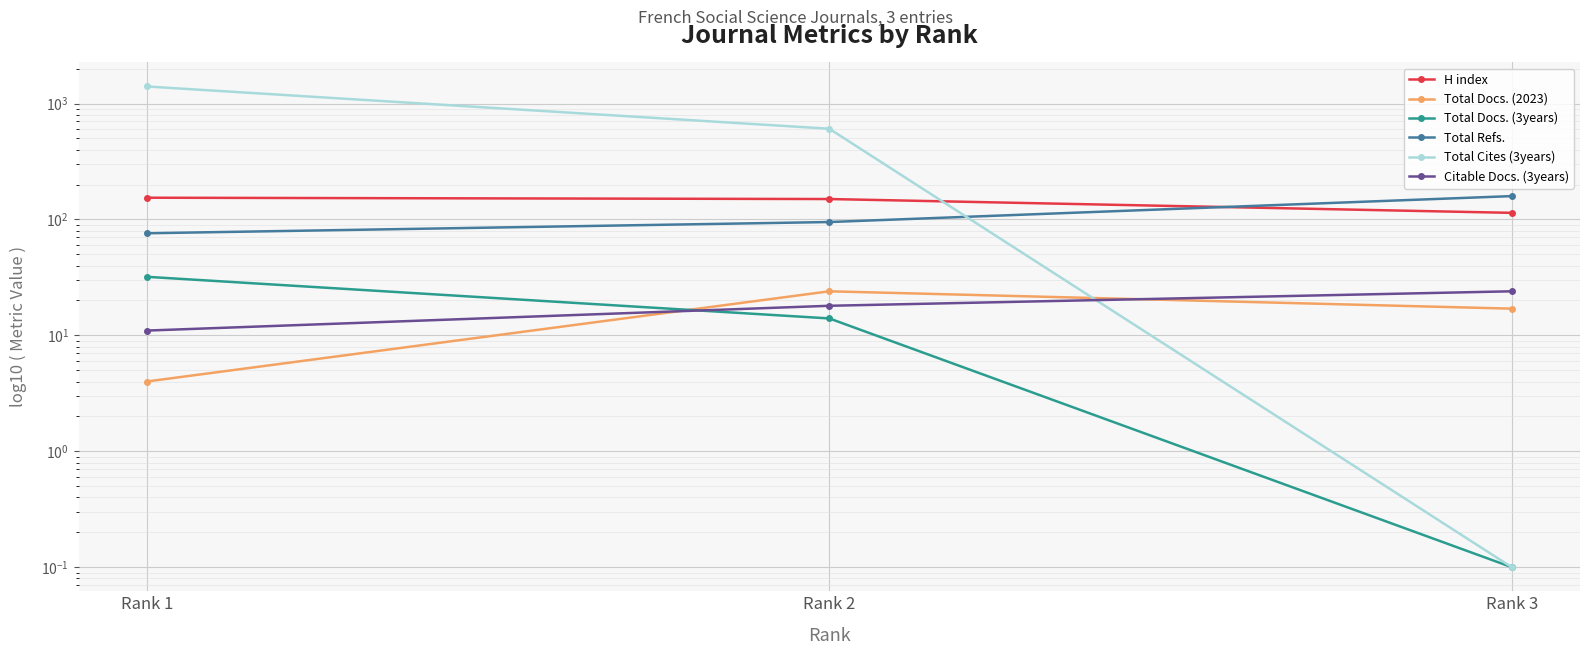

Which series has the widest spread of values?

Total Cites (3years)